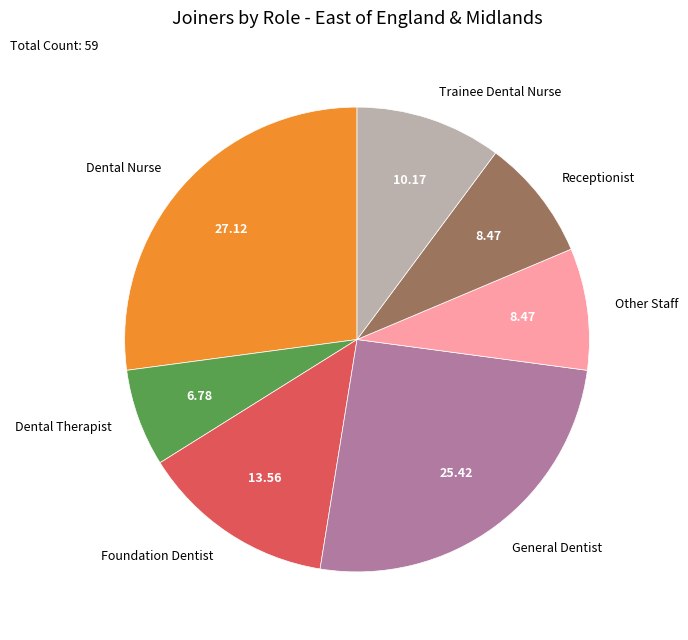

Does Dental Nurse represent more than half of the total?

No